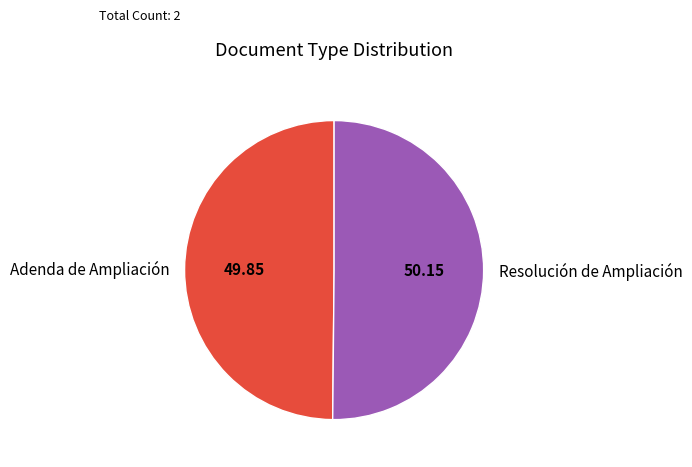

Approximately how many times larger is the value at Adenda de Ampliación compared to Resolución de Ampliación?

1.0